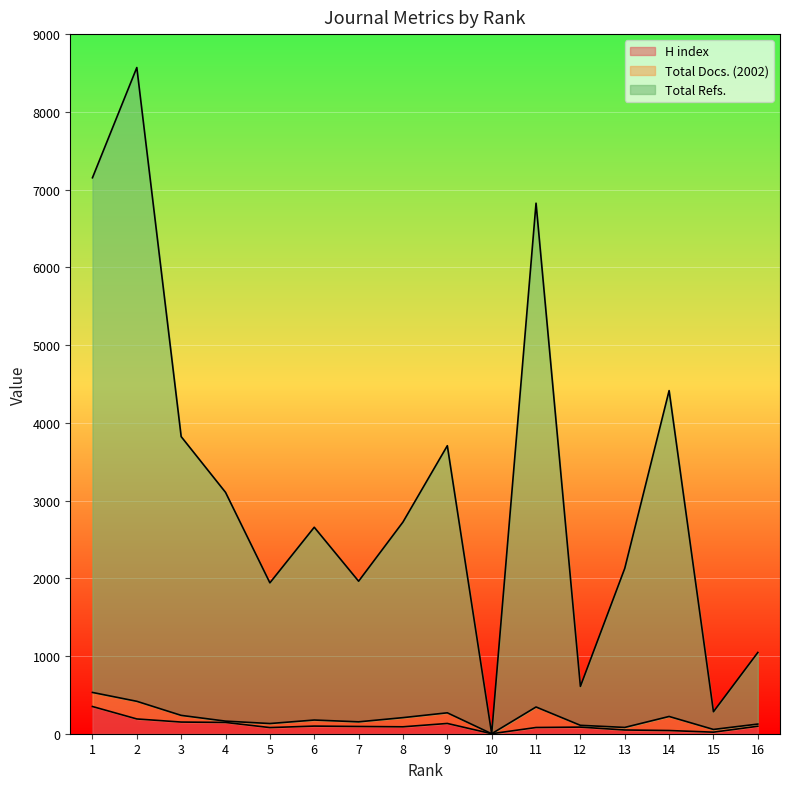

What is the highest value of the H index series?

350